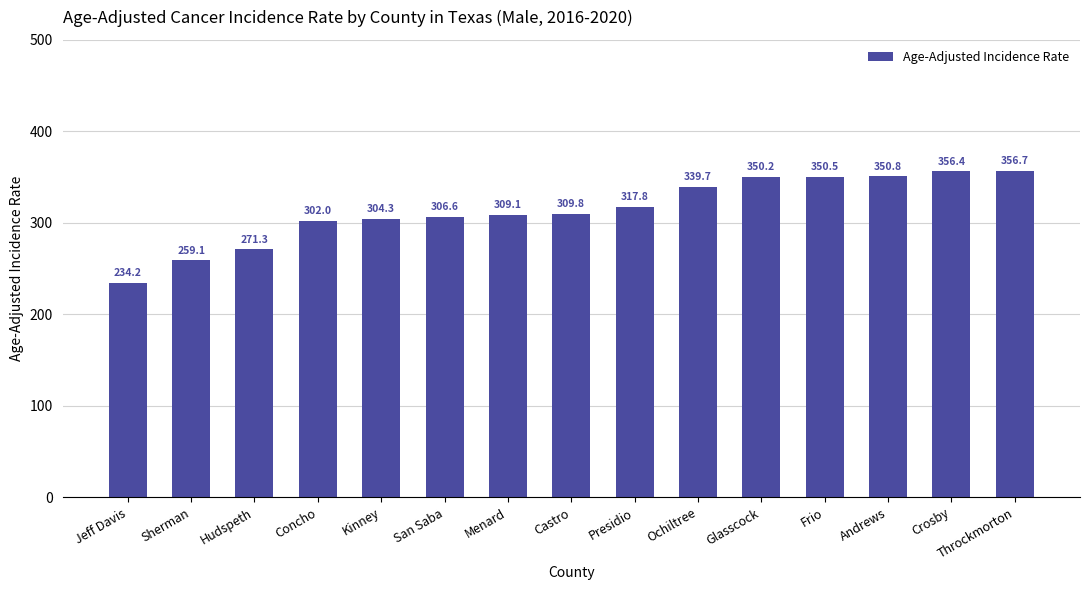

Rank the categories by value from lowest to highest.

Jeff Davis, Sherman, Hudspeth, Concho, Kinney, San Saba, Menard, Castro, Presidio, Ochiltree, Glasscock, Frio, Andrews, Crosby, Throckmorton